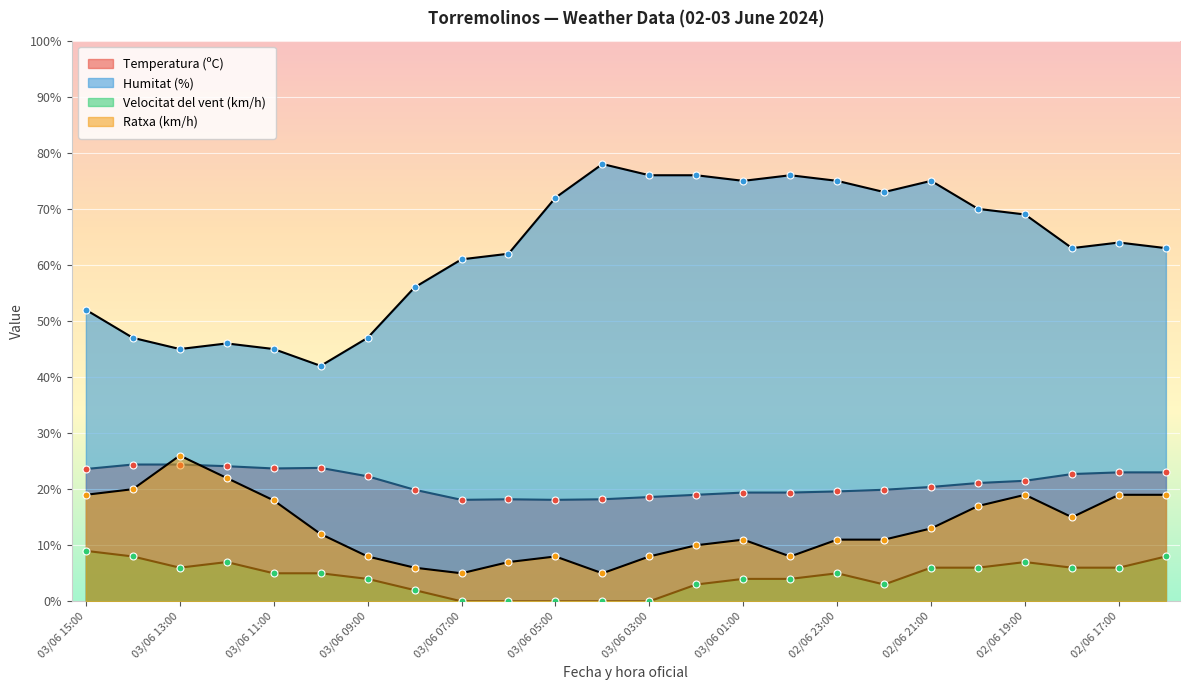

Between which two adjacent categories do Ratxa (km/h) and Temperatura (ºC) first intersect?

03/06 14:00 and 03/06 13:00